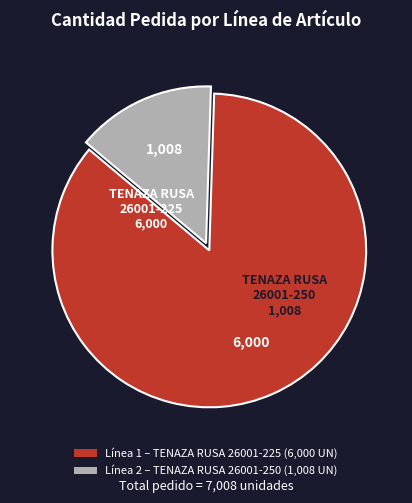

Does any single category account for the majority?

Yes